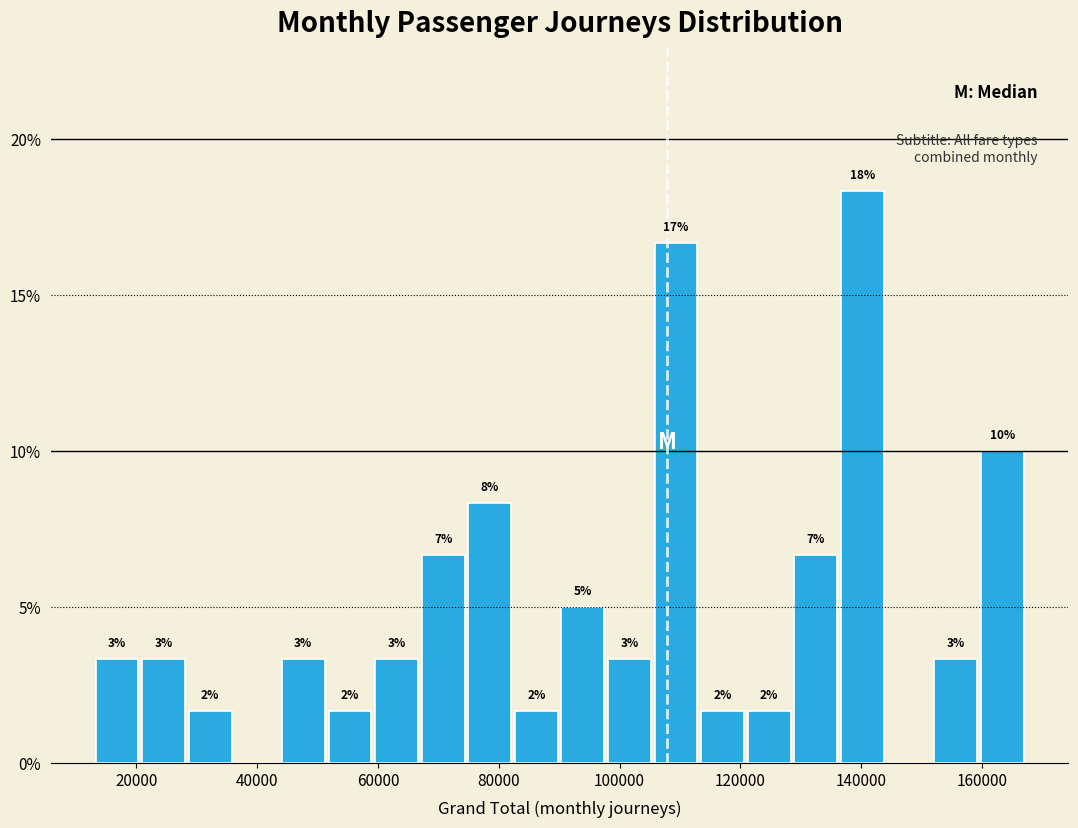

Around what value on the x-axis is the tallest bar? Give the approximate position of its centre, as read against the axis.

140000